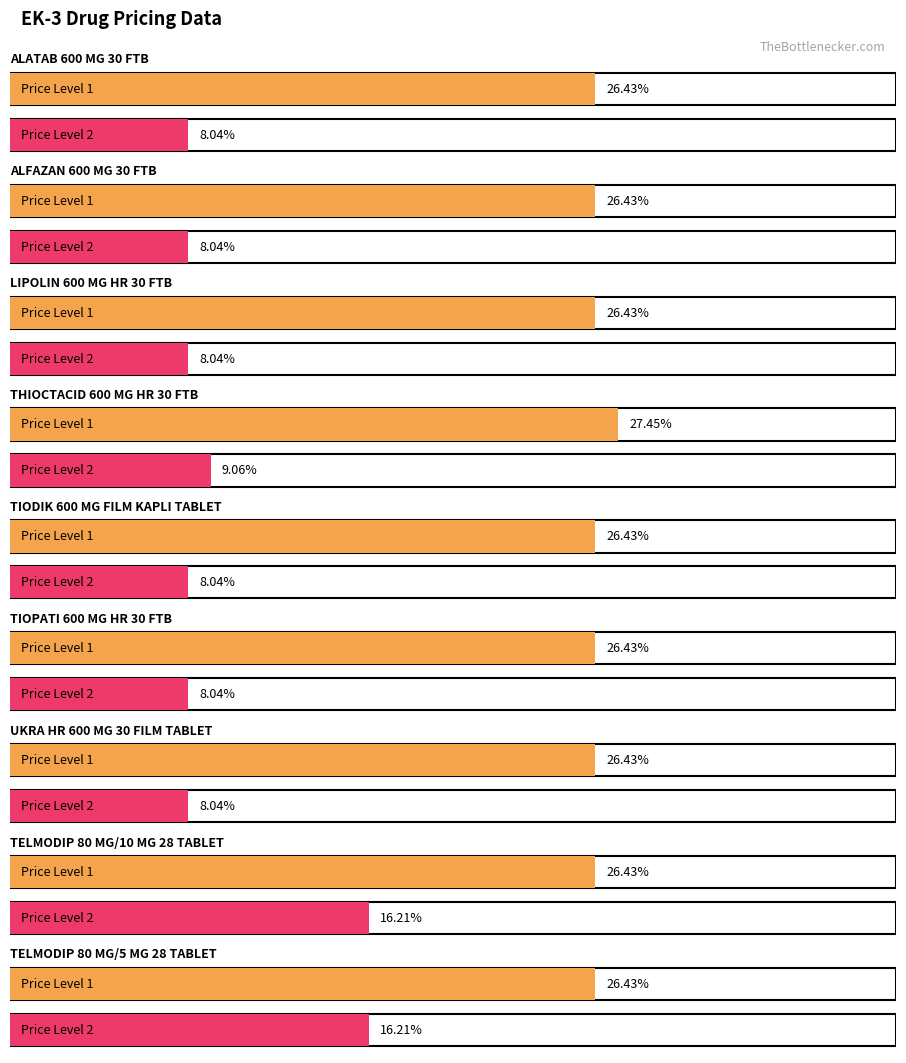

List the series in order of their peak value, highest first.

Price Level 1, Price Level 2